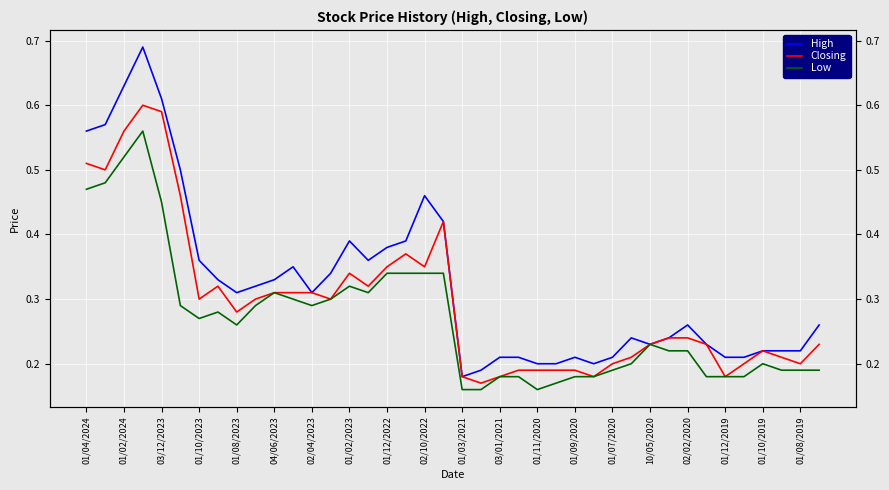

How many High values are between 0 and 1?

40